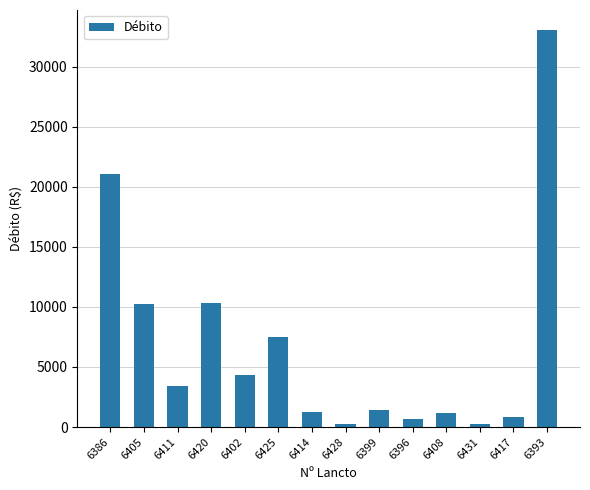

How many values are below 3401?

7